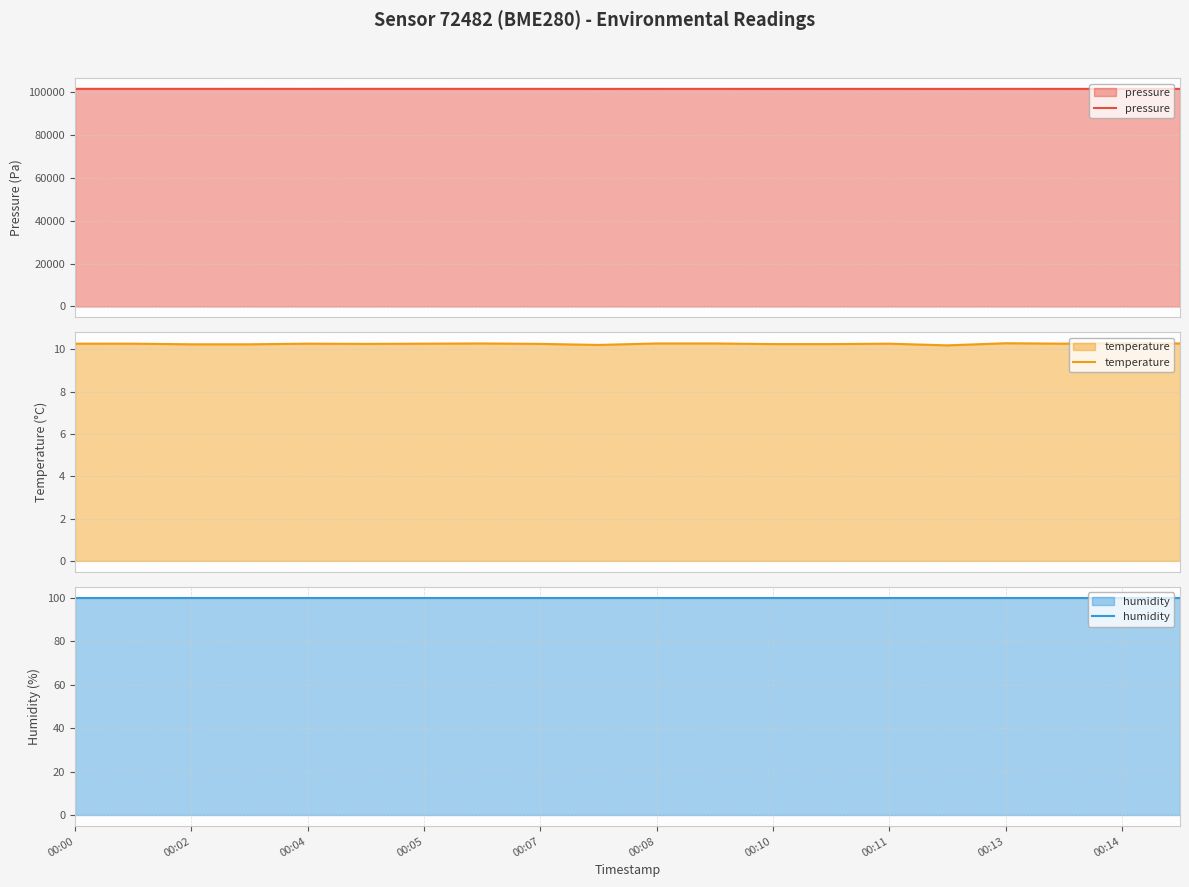

What is the maximum value for humidity?

100.0